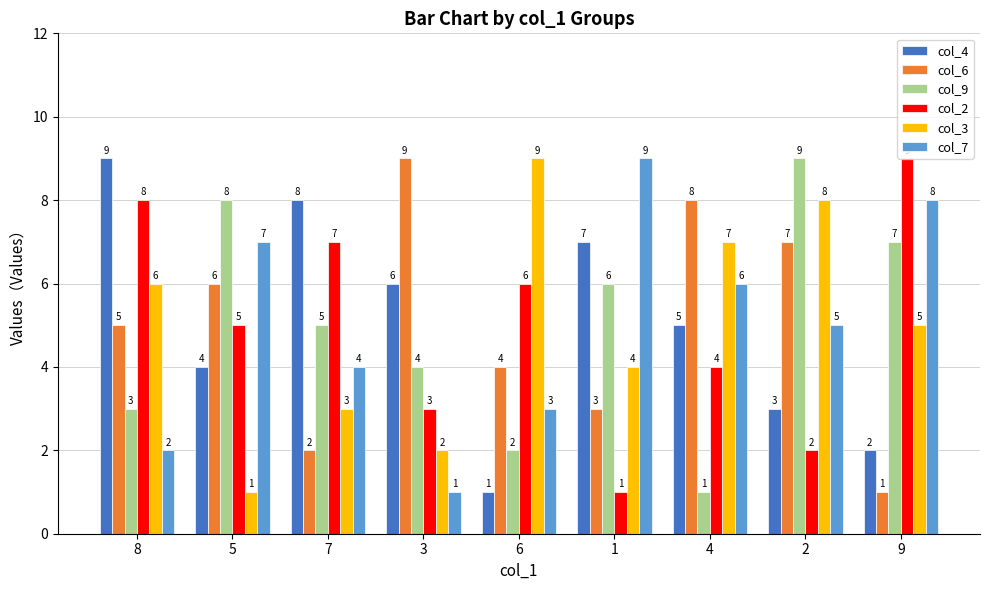

What is the value of the col_6 bar at the 5th from the left?

4